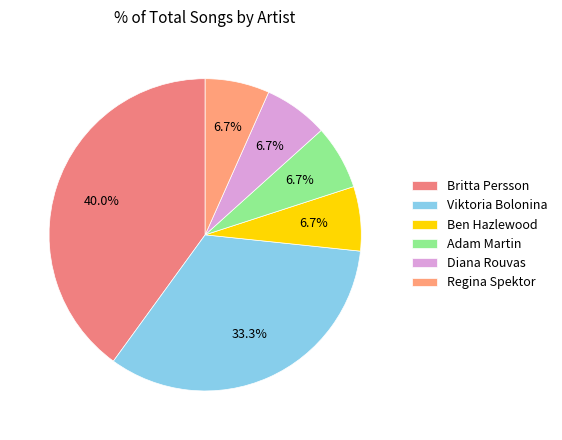

The Viktoria Bolonina slice represents 39% of the pie. True or false?

False